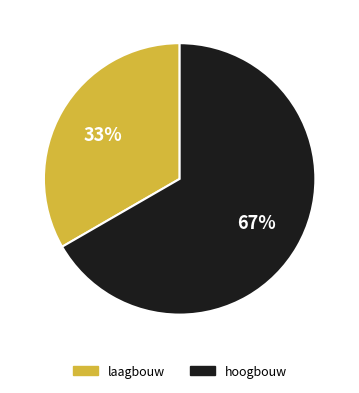

To the nearest percent, what is the average slice percentage?

50%